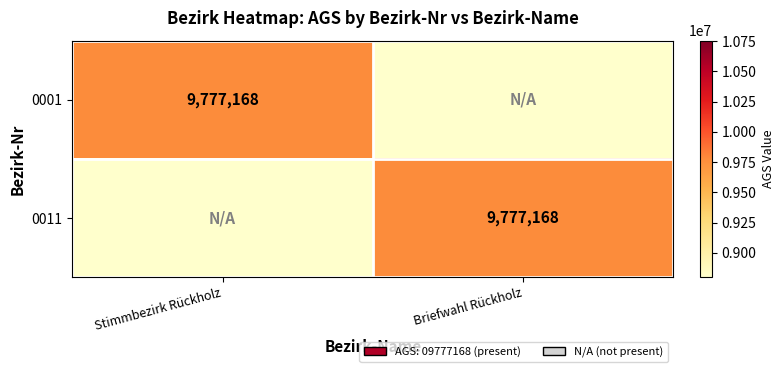

Is it true that 0011 equals 2815995 at Briefwahl Rückholz?

False